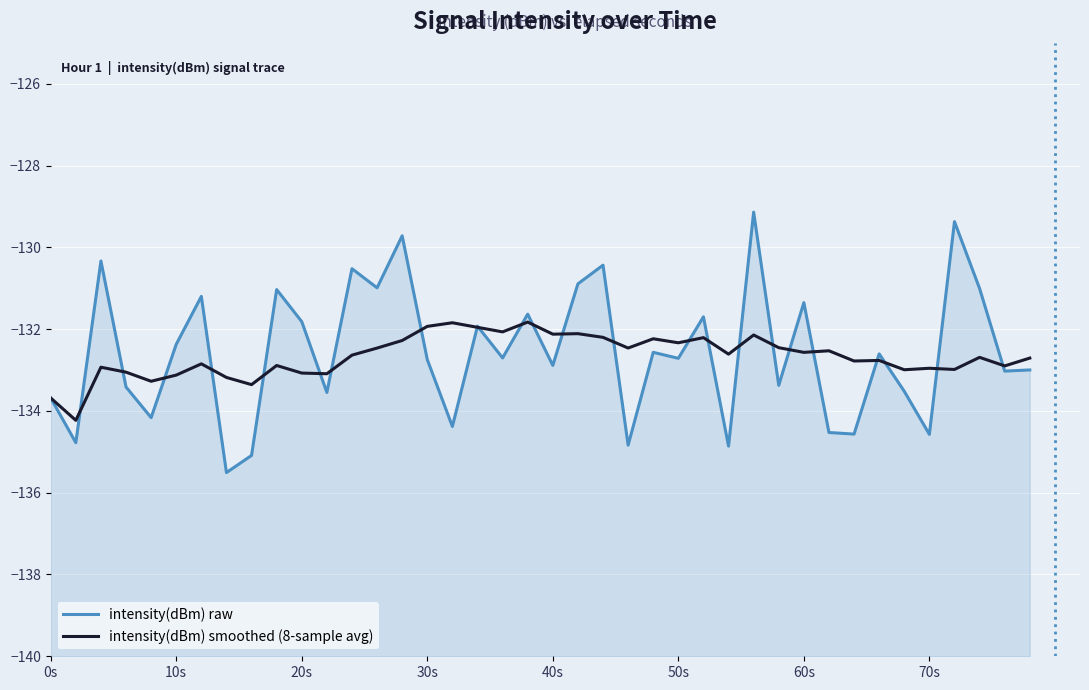

How many lines are shown in the chart?

2